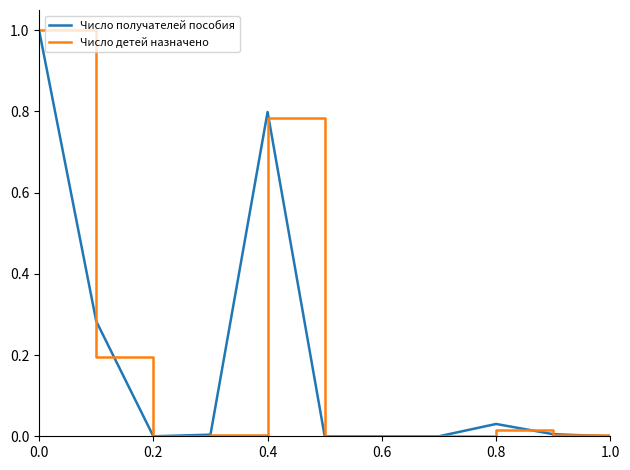

What is the difference between the maximum and minimum values in the Число детей назначено series?

1.0